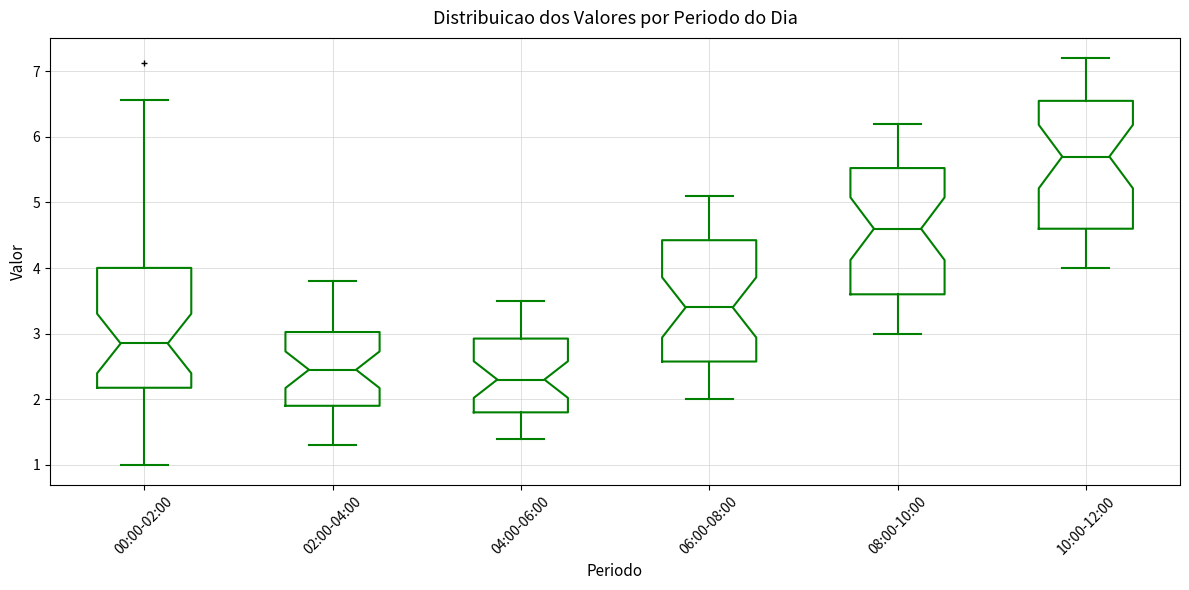

Where does the upper whisker of the box for 04:00-06:00 end on the y-axis? The values are not printed on the chart, so give them approximately, as read against the axis.

3.5